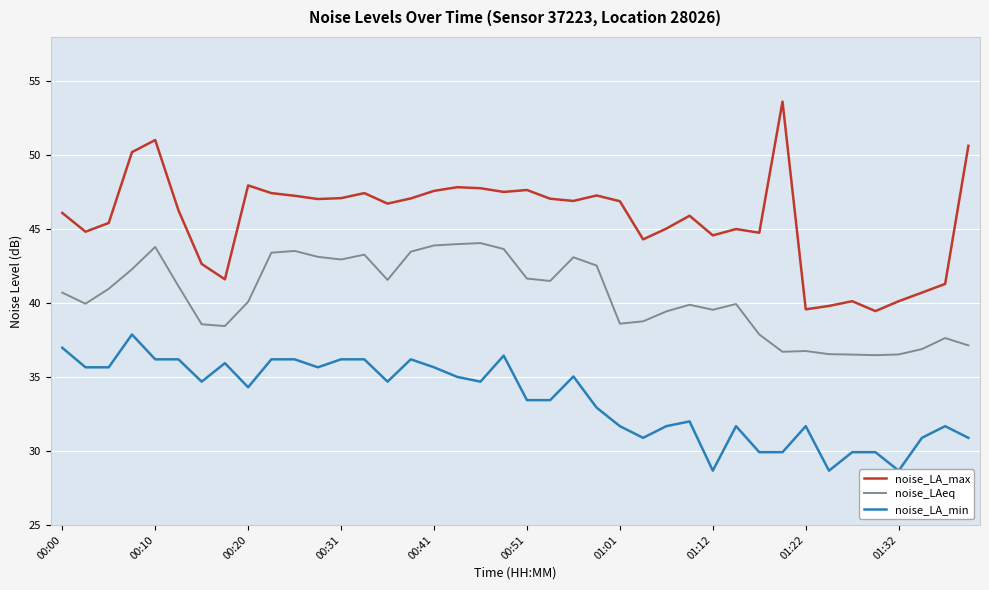

What is the highest value of the noise_LA_max series?

53.6